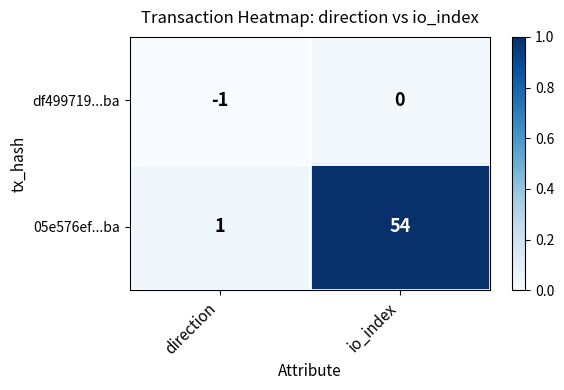

What is the greatest value displayed?

54